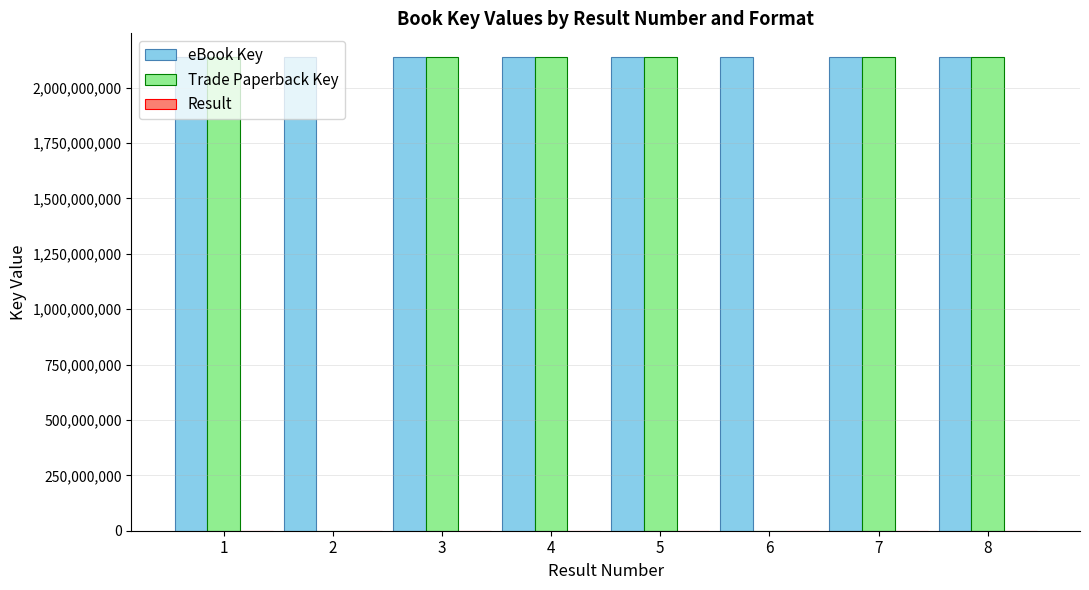

Which series has the widest spread of values?

Trade Paperback Key